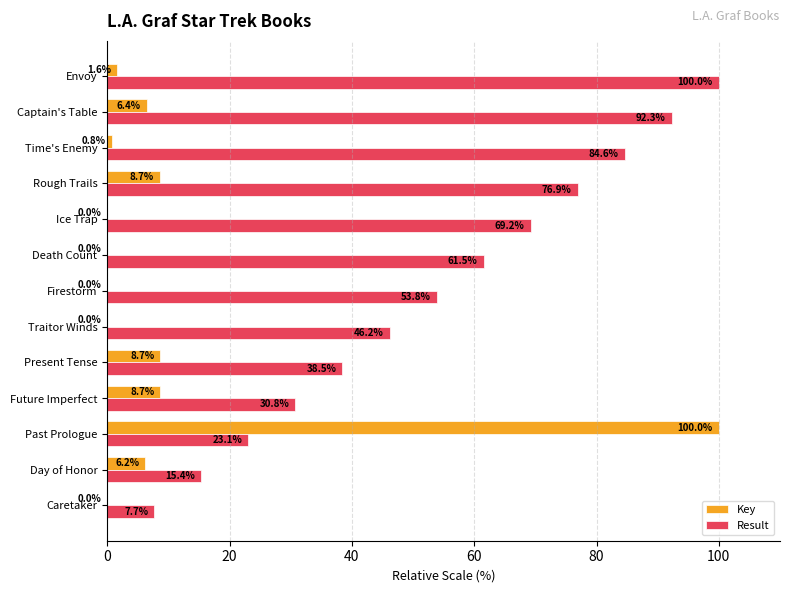

Between Past Prologue and Firestorm, which series saw the biggest shift?

Key